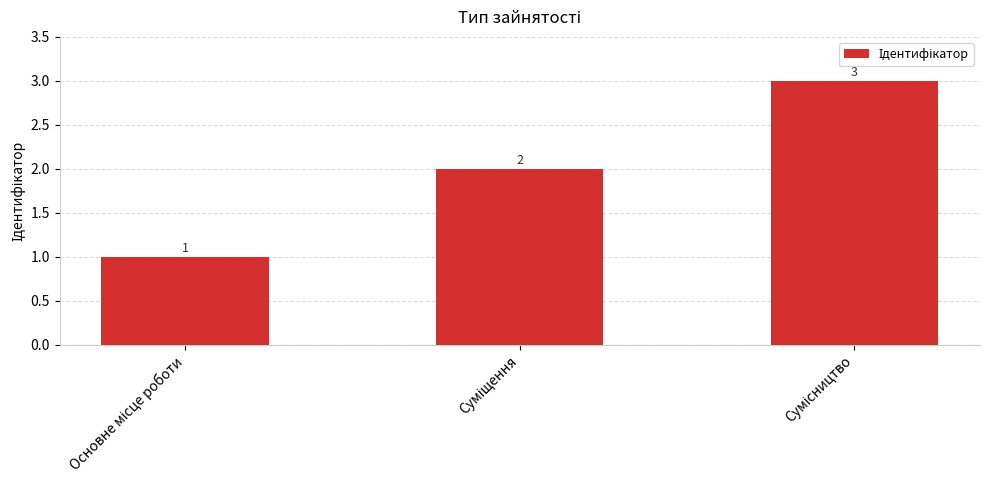

What is the sum of all values?

6